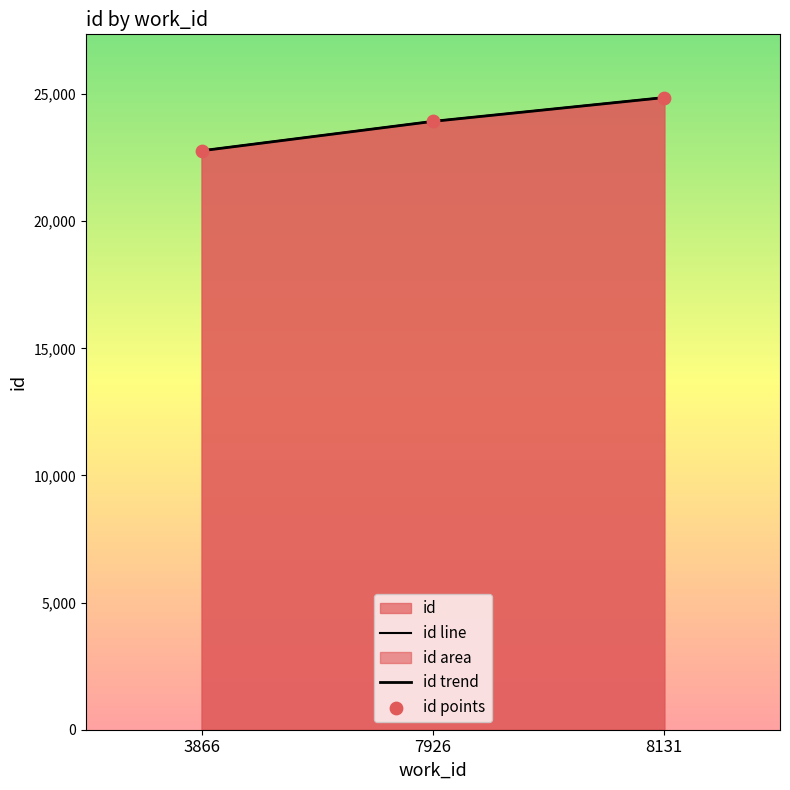

What is the change in value from 3866 to 7926?

+1156